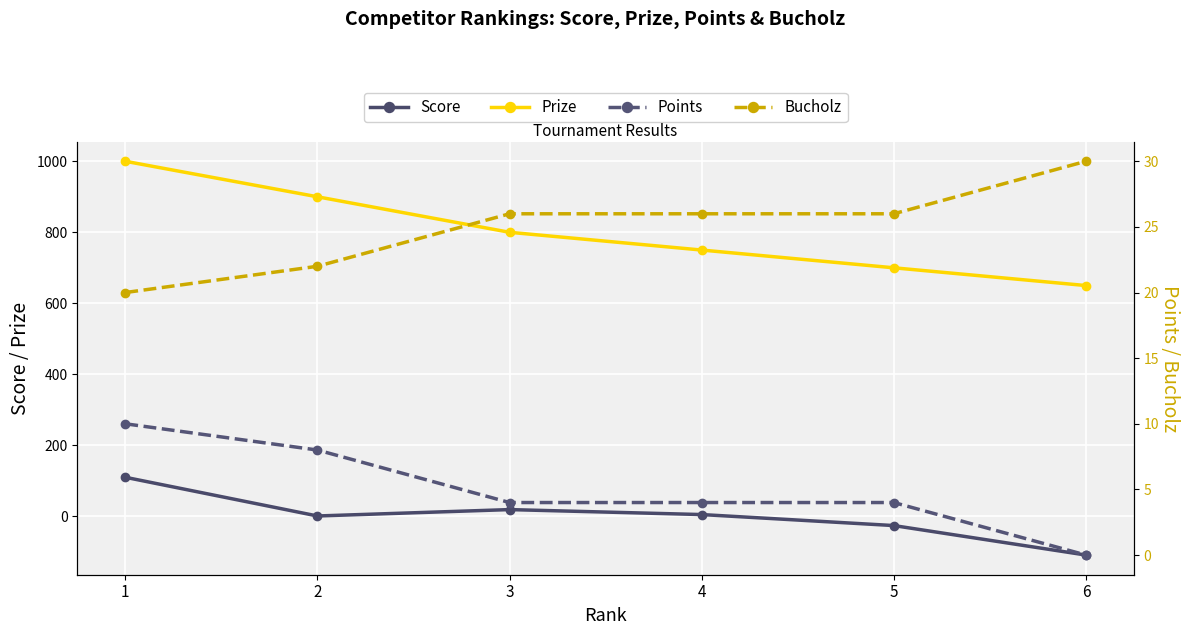

Reading right to left, what are all the values shown in this chart?

Score: 6=-109	5=-26	4=5	3=19	2=1	1=110
Prize: 6=650	5=700	4=750	3=800	2=900	1=1000
Points: 6=0	5=4	4=4	3=4	2=8	1=10
Bucholz: 6=30	5=26	4=26	3=26	2=22	1=20